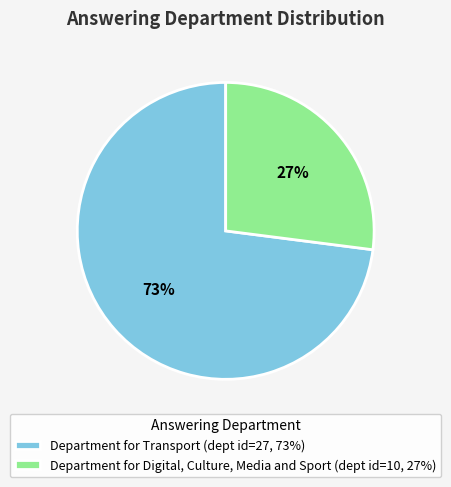

What is the ratio of the value at Department for Digital, Culture, Media and Sport (dept id=10, 27%) to the value at Department for Transport (dept id=27, 73%)?

0.4